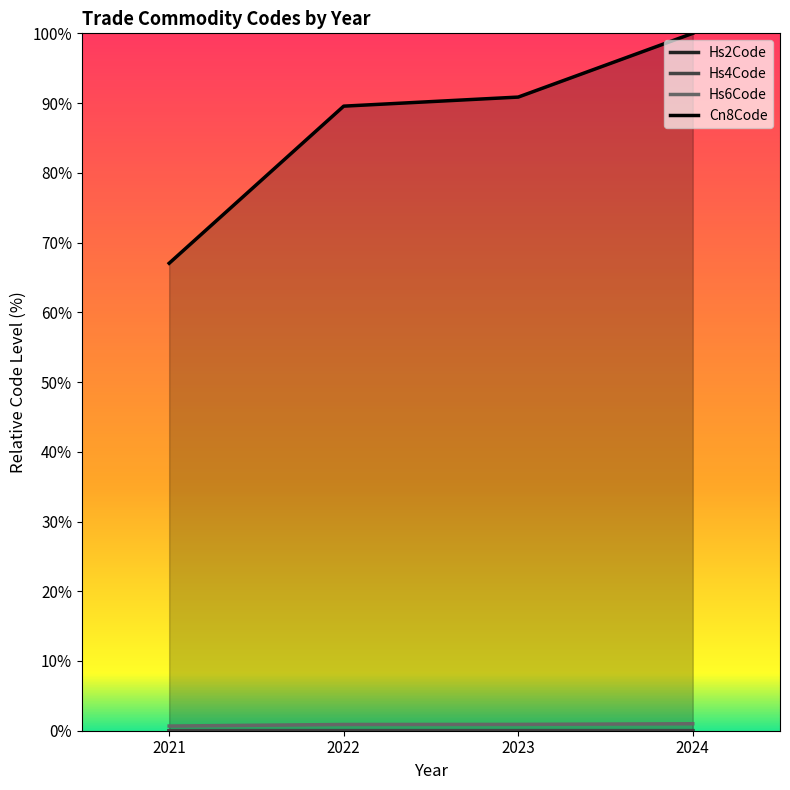

Reading left to right, transcribe all the data shown in this chart.

Hs2Code: 2021=0.0	2022=0.0	2023=0.0	2024=0.0
Hs4Code: 2021=0.0	2022=0.0	2023=0.0	2024=0.0
Hs6Code: 2021=0.7	2022=0.9	2023=0.9	2024=1.0
Cn8Code: 2021=67.0	2022=89.6	2023=90.9	2024=100.0